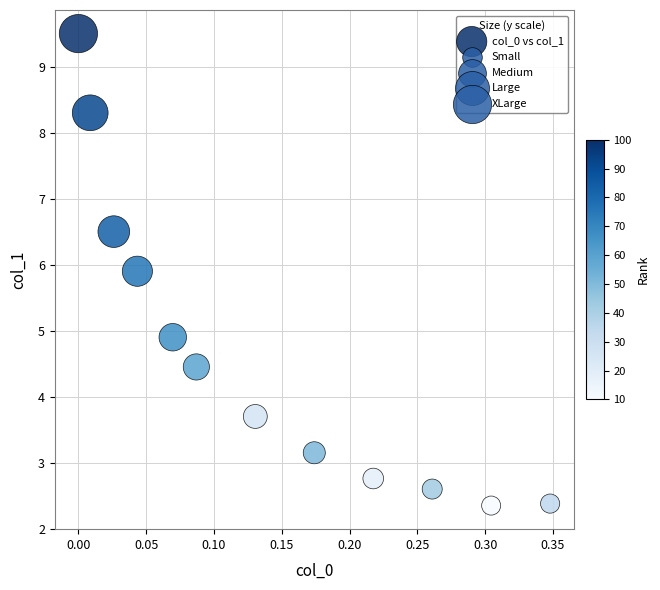

What Y value in the scatter plot is closest to 5?

4.9